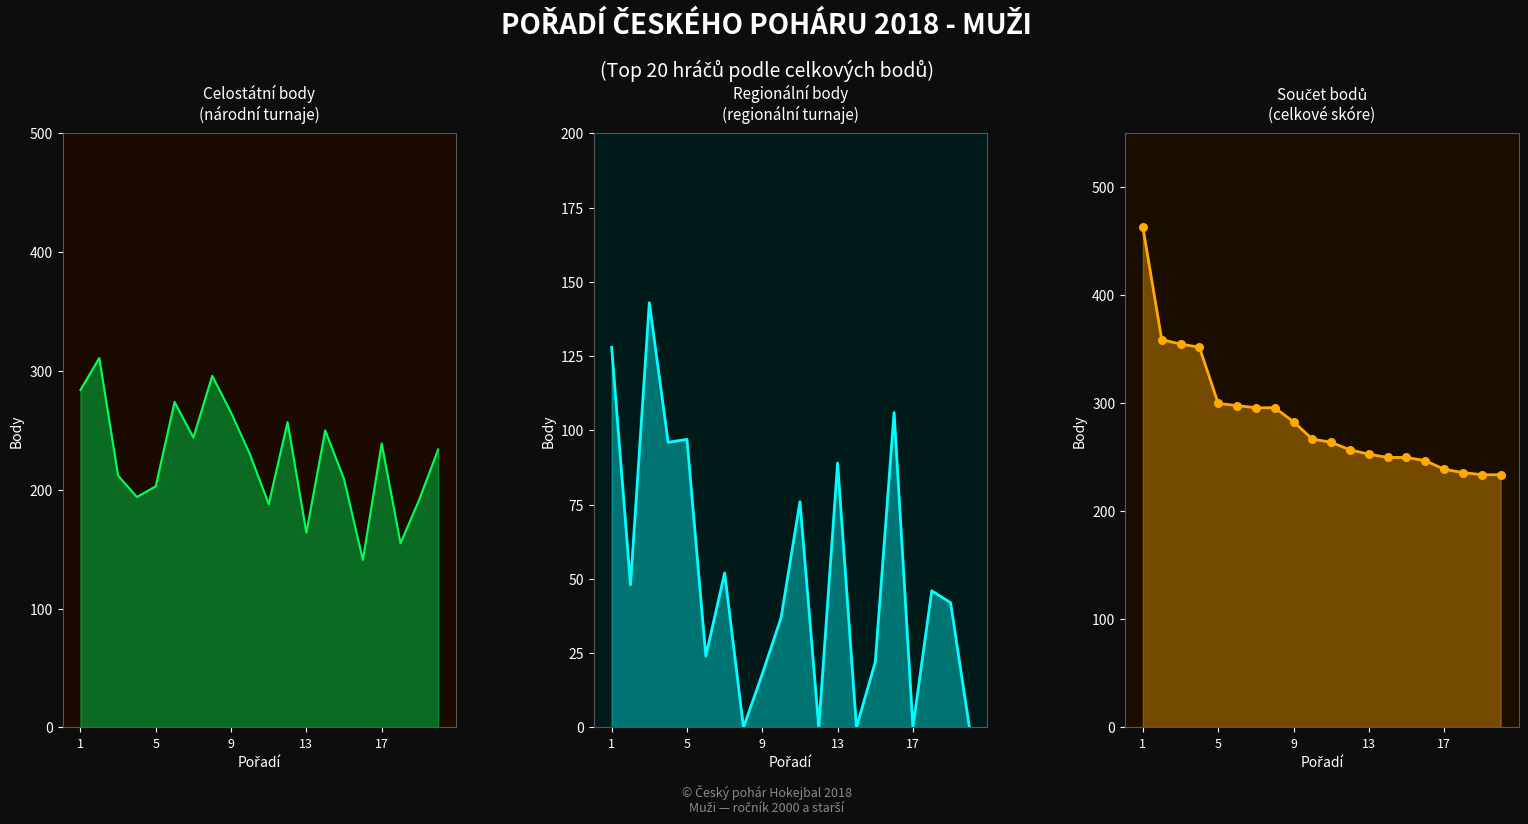

Which series contains the lowest Y value?

Regionální body